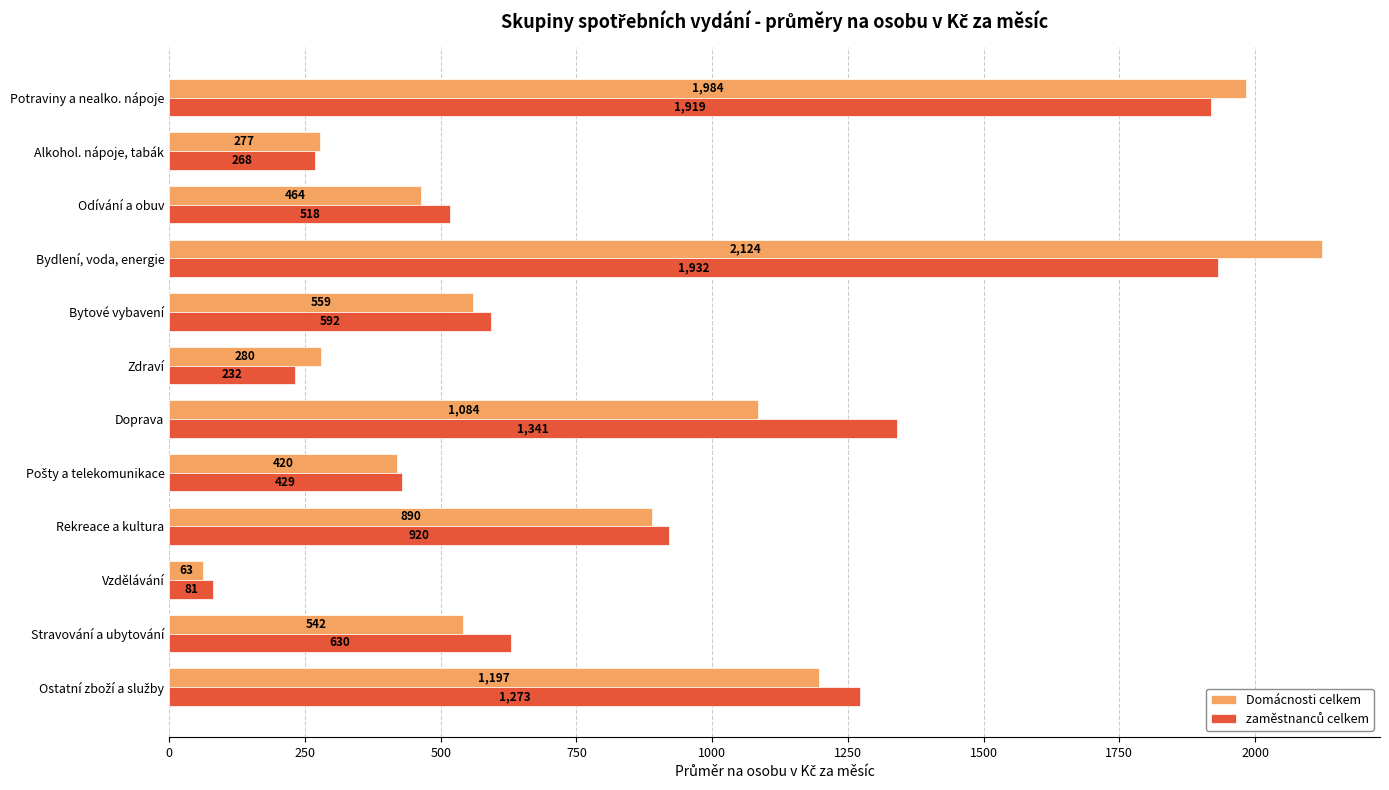

At which category does the chart reach its minimum across all series?

Vzdělávání